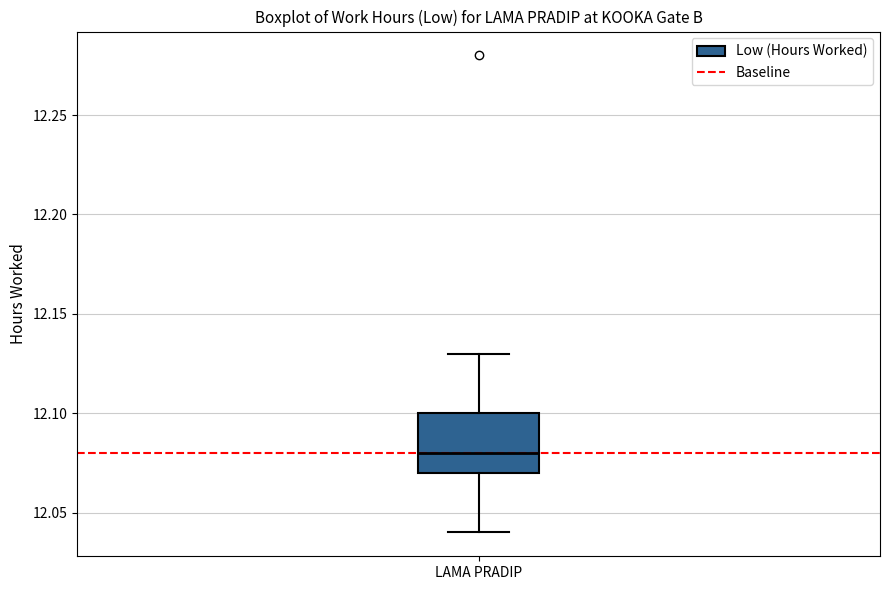

Where is the upper edge of the box for LAMA PRADIP on the y-axis? The values are not printed on the chart, so give them approximately, as read against the axis.

12.10